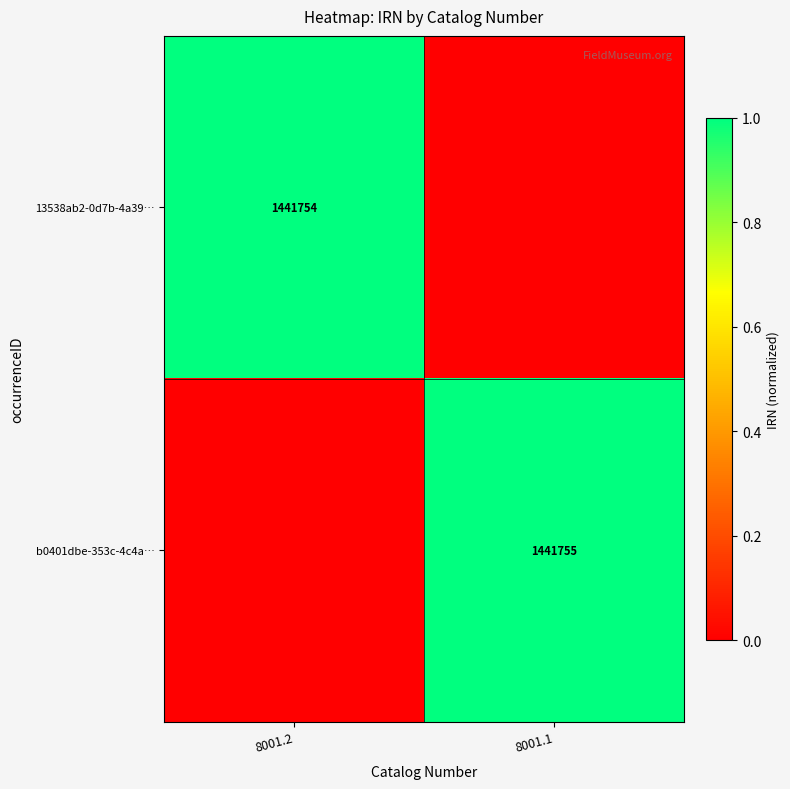

Is it true that 13538ab2-0d7b-4a39… equals 1441754 at 8001.2?

True